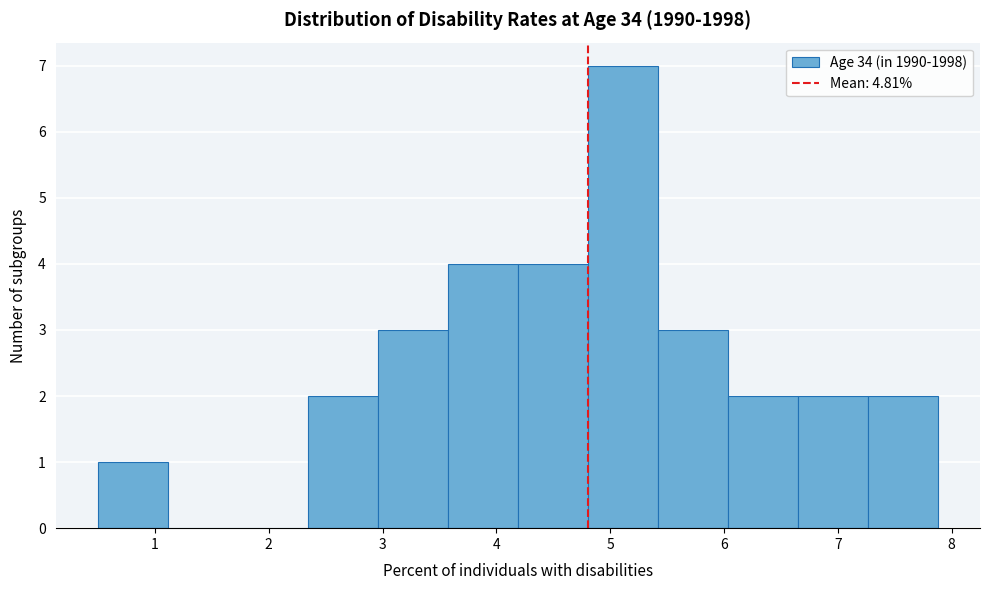

Reading left to right, transcribe this chart: for each bar, give the range it covers on the x-axis and its height. Neither the bar edges nor the heights are printed on the chart, so give them approximately, as read against the axes.

0.5 to 1.1: 1
1.1 to 1.7: 0
1.7 to 2.3: 0
2.3 to 3.0: 2
3.0 to 3.6: 3
3.6 to 4.2: 4
4.2 to 4.8: 4
4.8 to 5.4: 7
5.4 to 6.0: 3
6.0 to 6.6: 2
6.6 to 7.3: 2
7.3 to 7.9: 2